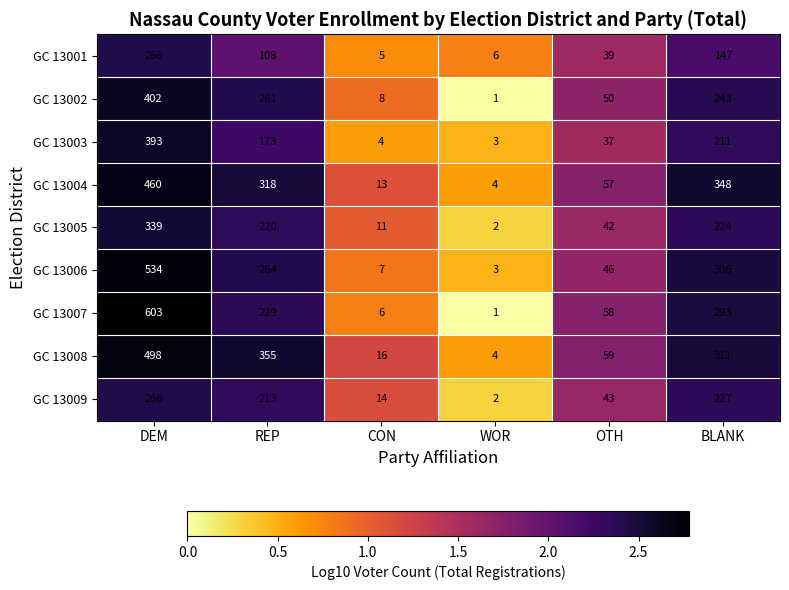

The value of GC 13001 at OTH is 26. True or false?

False